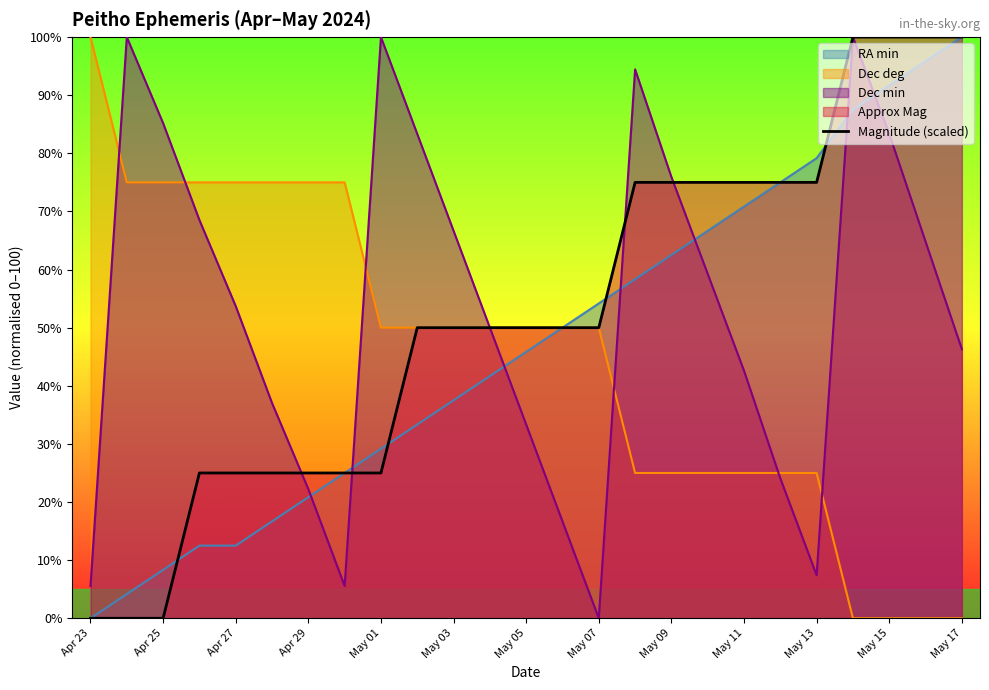

What is the difference between the maximum and minimum values?

100